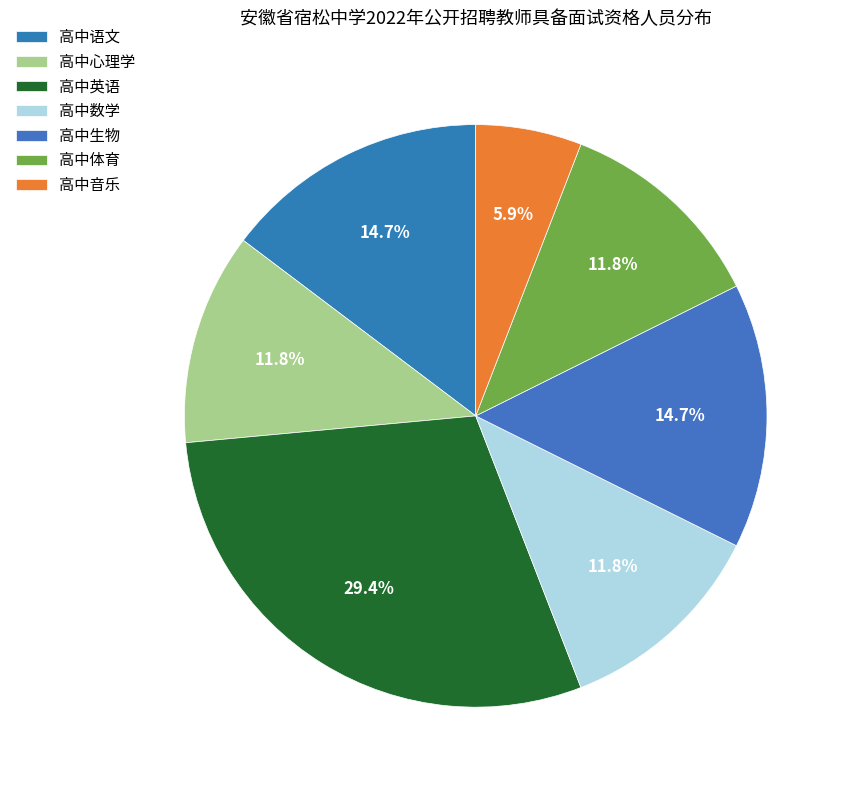

Is there a majority slice in this chart?

No